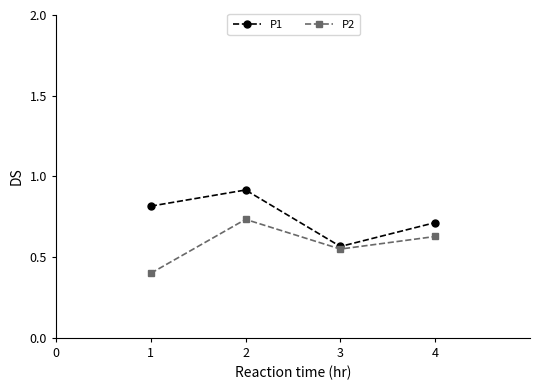

Rank the series by their maximum value, from highest to lowest.

P1, P2